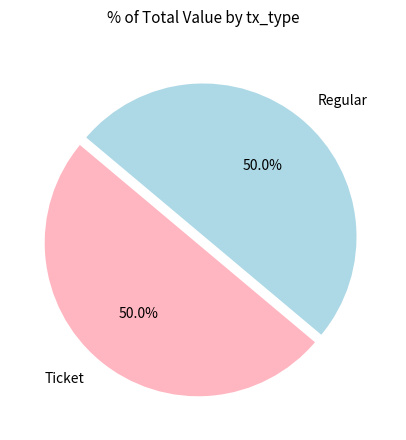

To the nearest percent, what is the difference between the Regular and Ticket slice percentages?

0%